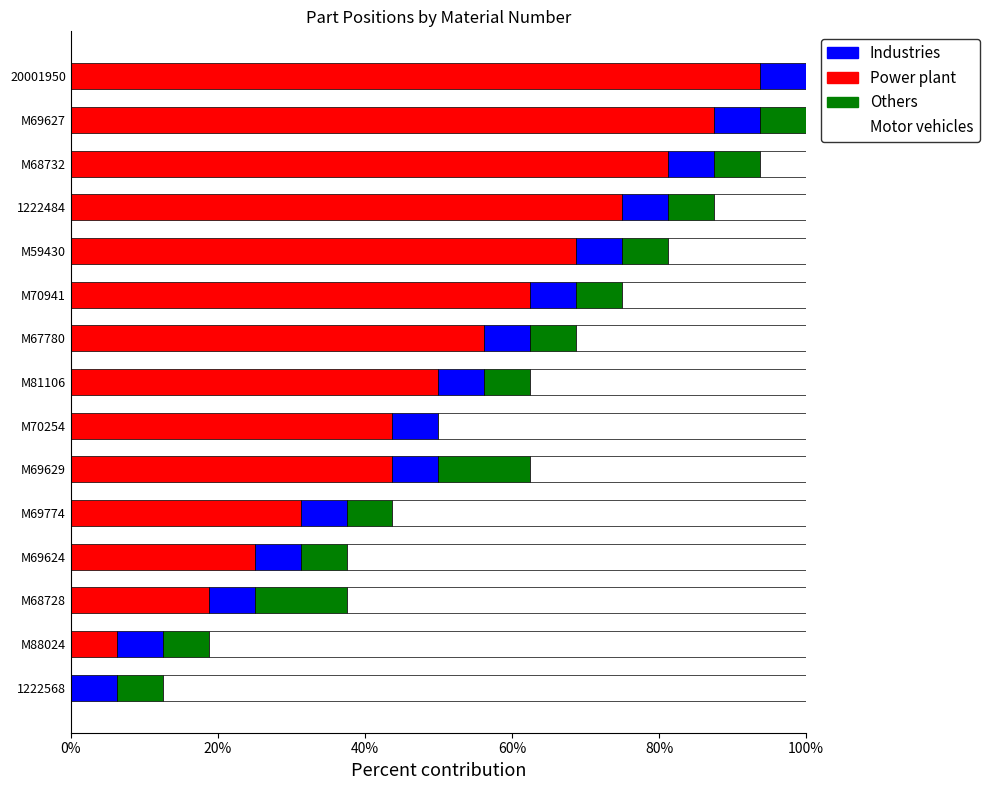

Which series has the widest spread of values?

Power plant